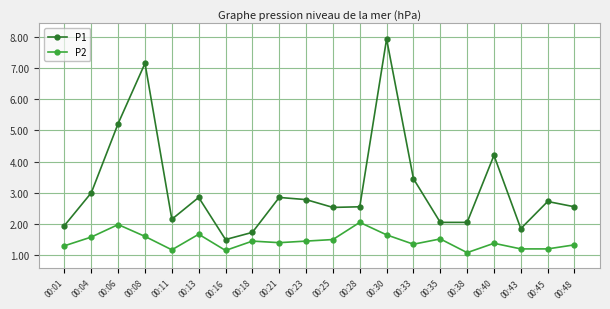

What is the value of the P2 point at the 4th from the left?

1.6